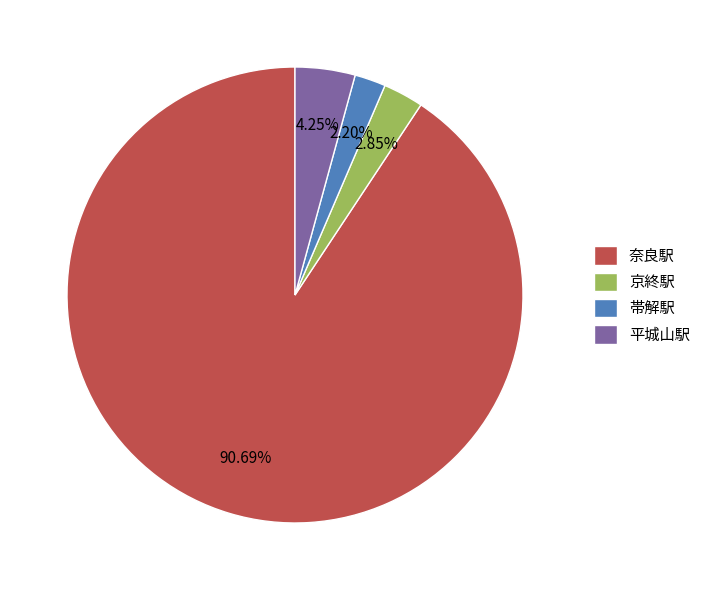

How many slices are in this pie chart?

4